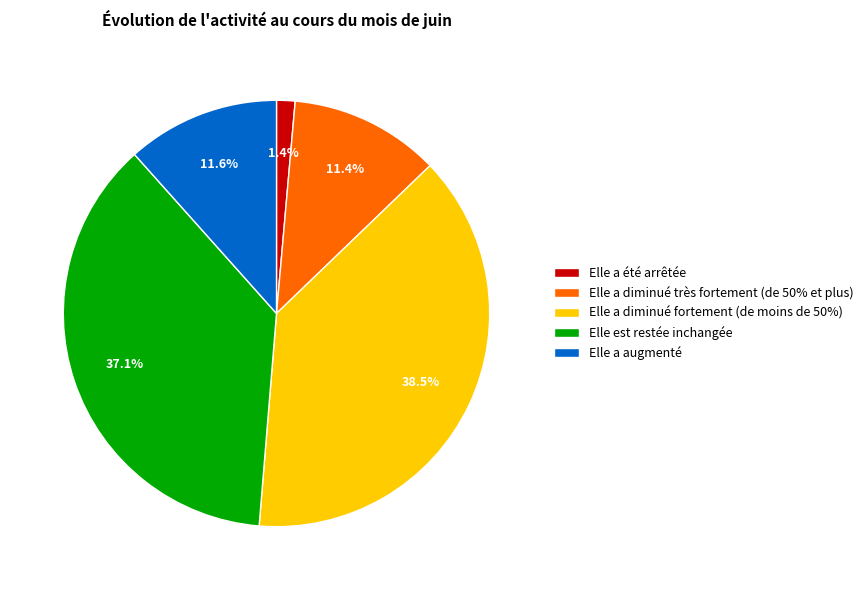

Combined, what portion of the pie is Elle a augmenté and Elle a été arrêtée?

13.0%